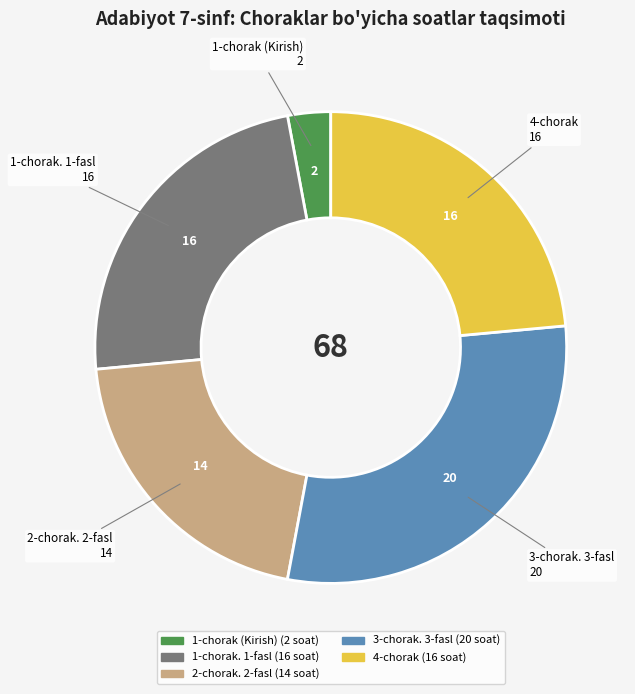

How many segments does this pie chart have?

5